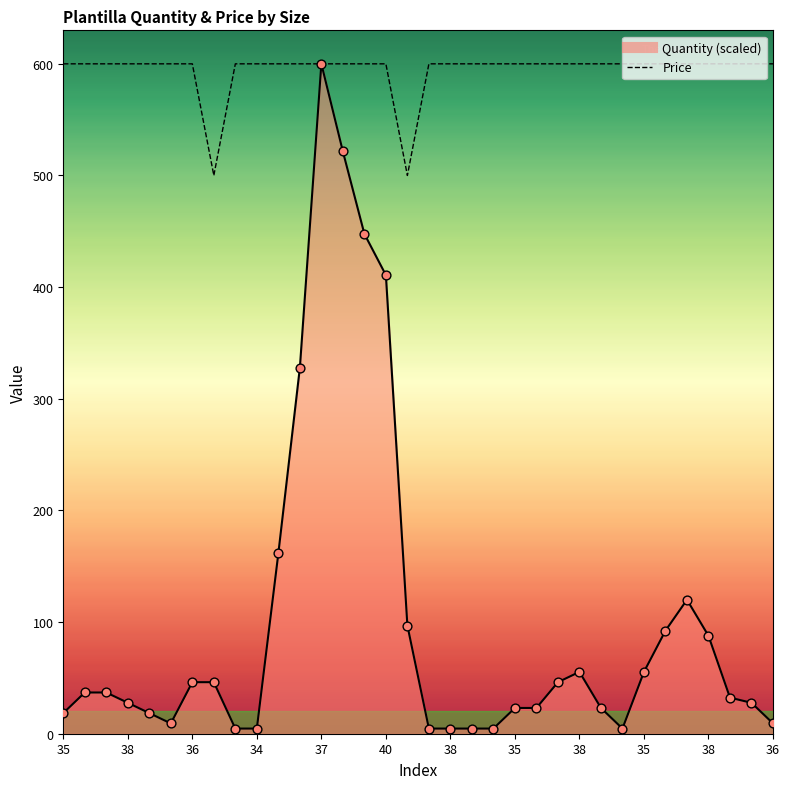

At which category is the sum across all series the highest?

37